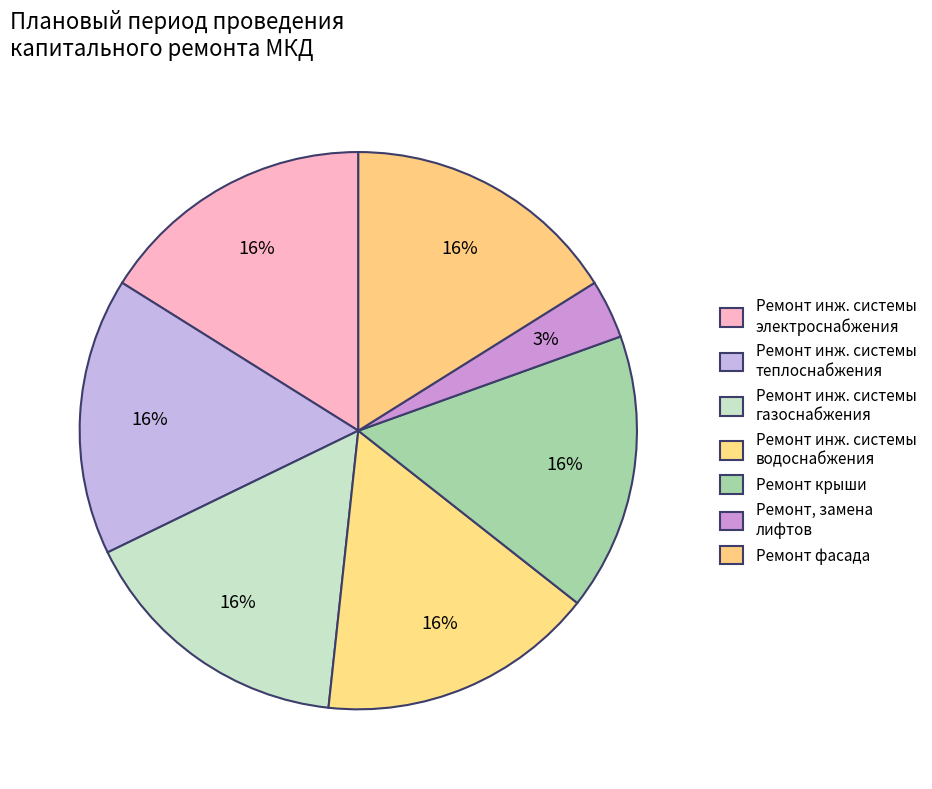

Count the number of slices in the pie.

7